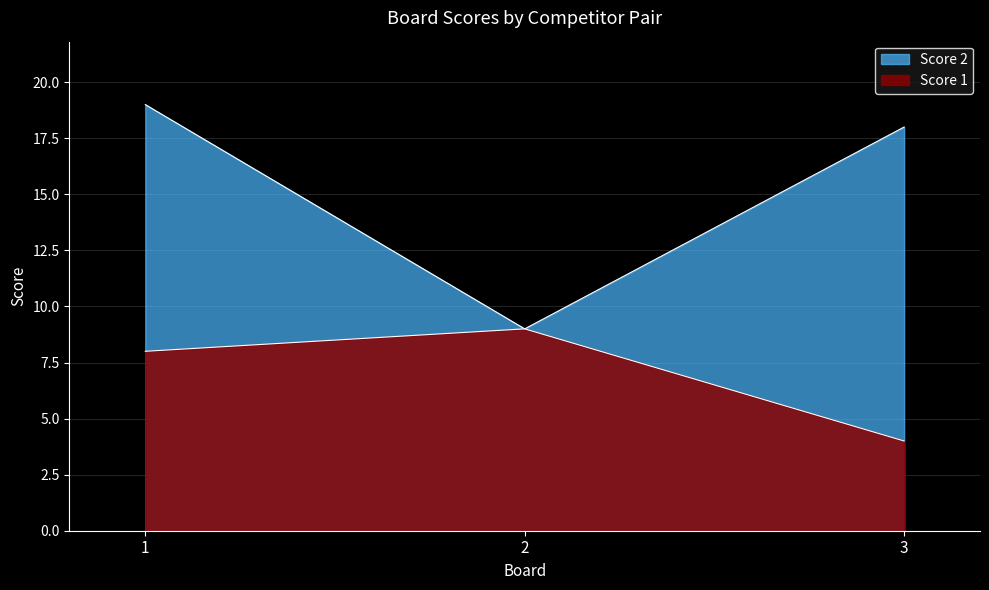

Rank the categories by Score 2 value from highest to lowest.

1, 3, 2